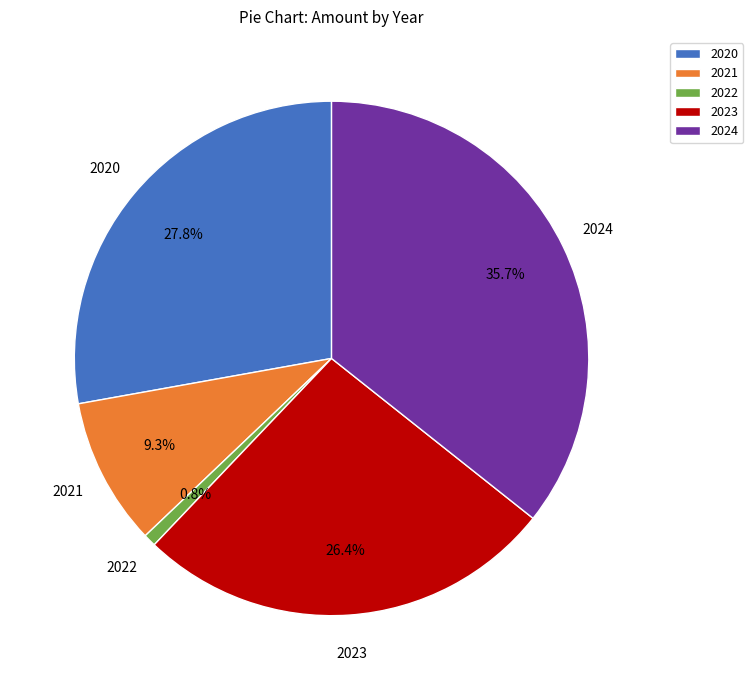

To the nearest percent, what is the difference between the largest and smallest slice percentages?

35%